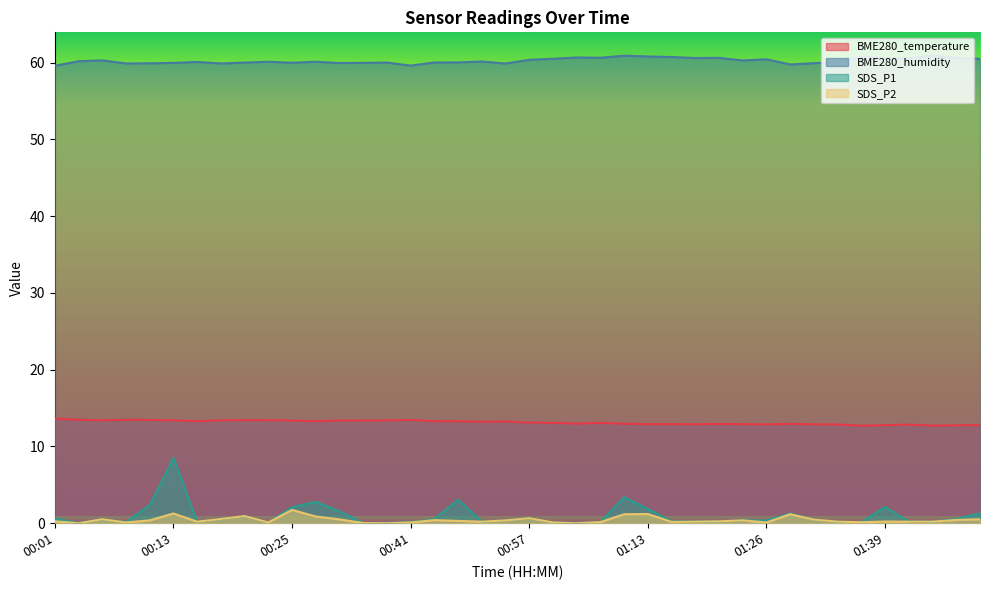

Which series changed the most between 00:10 and 01:11?

SDS_P1